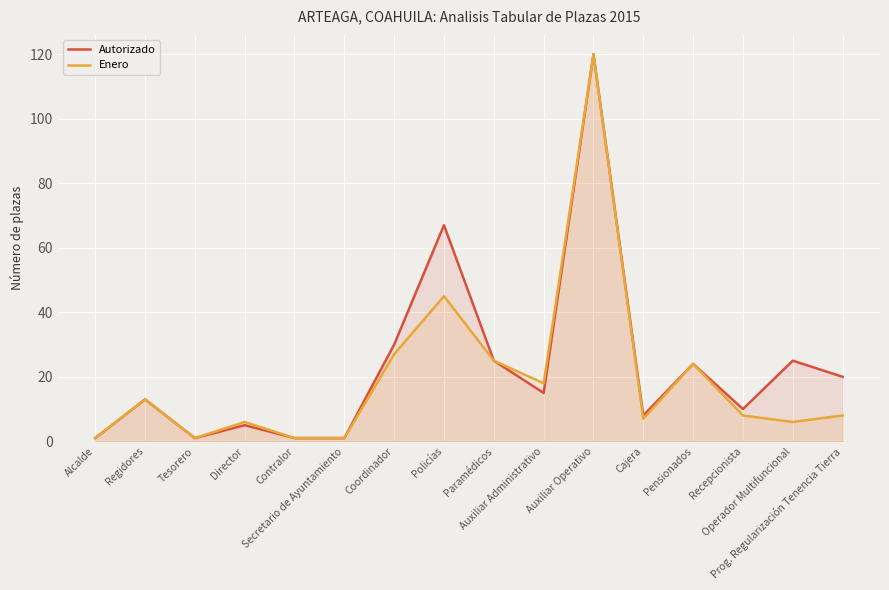

Read the Autorizado value at Policías, to the nearest 10.

70